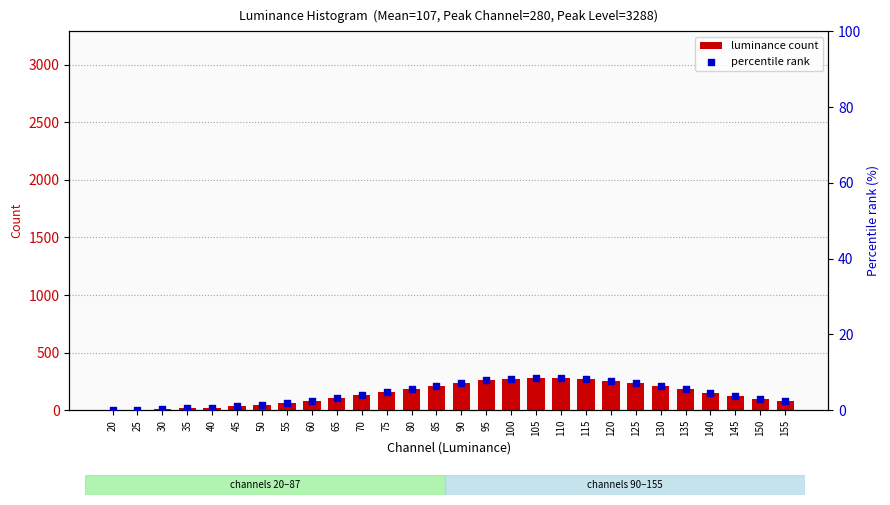

What is the total value across all series at 65?

108.2